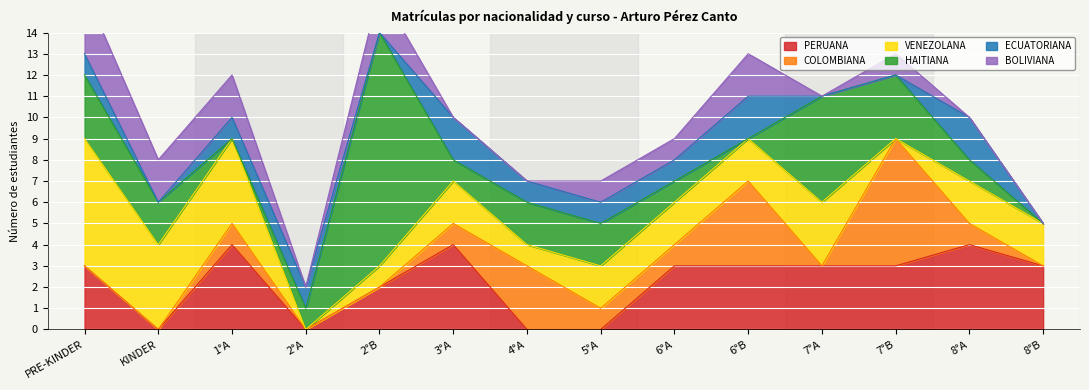

What position from the left is 3°A?

6